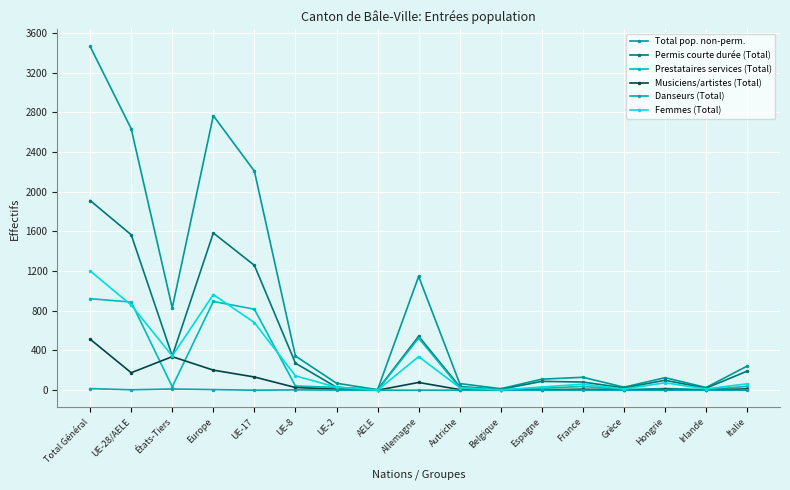

What is the difference between the highest and lowest values at Italie?

243